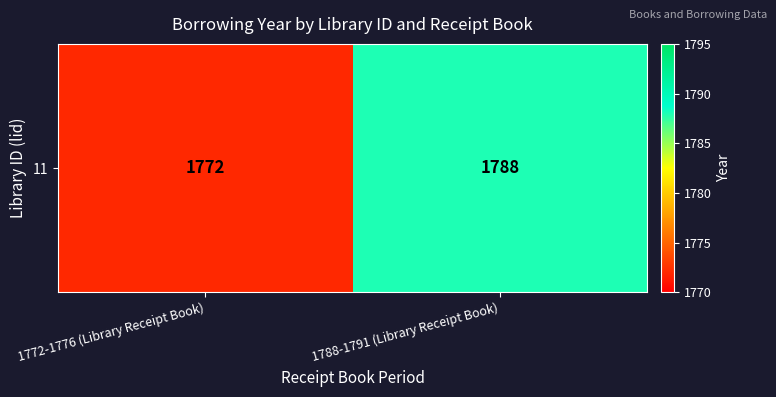

Reading left to right, what are all the values shown in this chart?

1772-1776 (Library Receipt Book)=1772	1788-1791 (Library Receipt Book)=1788